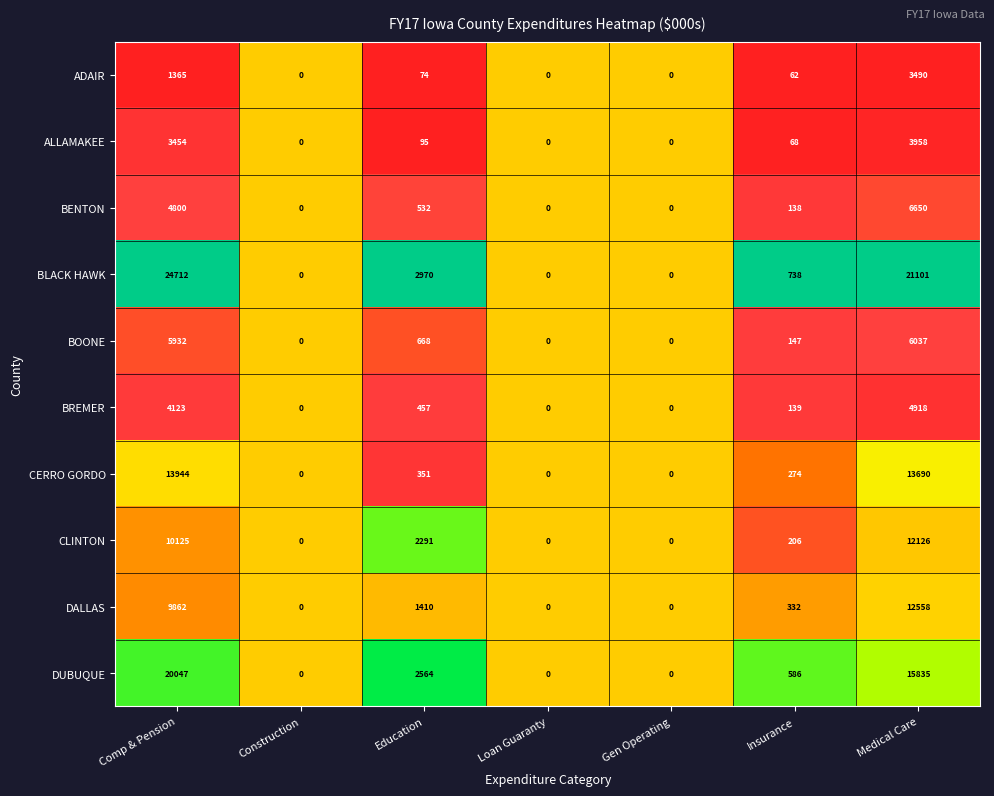

At which category does the chart reach its peak across all series?

Comp & Pension